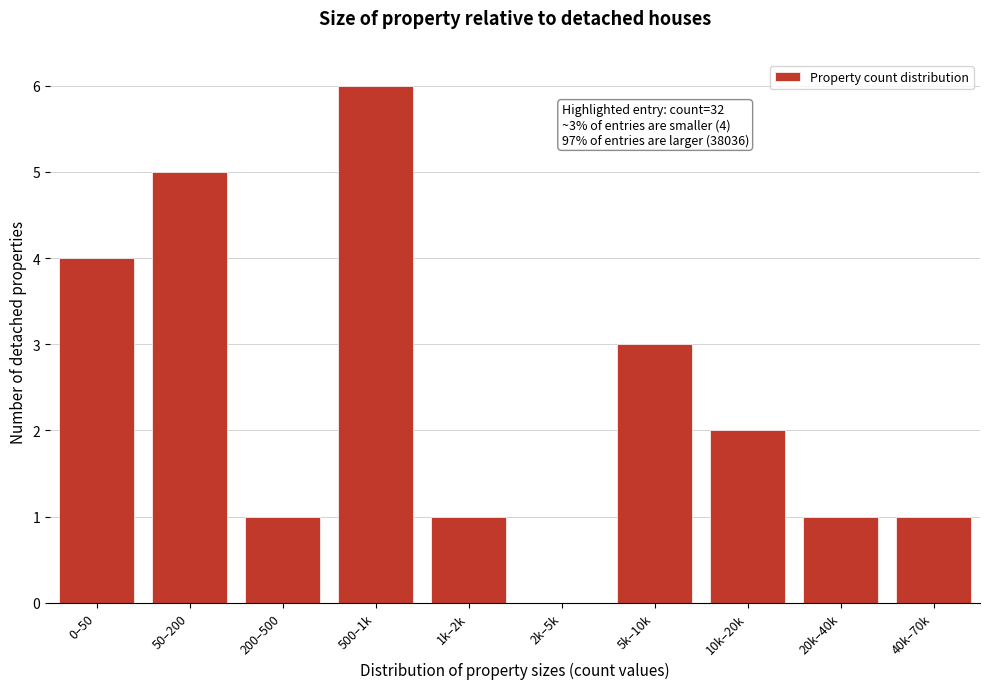

Reading right to left, transcribe all the data shown in this chart.

40k–70k=1	20k–40k=1	10k–20k=2	5k–10k=3	2k–5k=0	1k–2k=1	500–1k=6	200–500=1	50–200=5	0–50=4